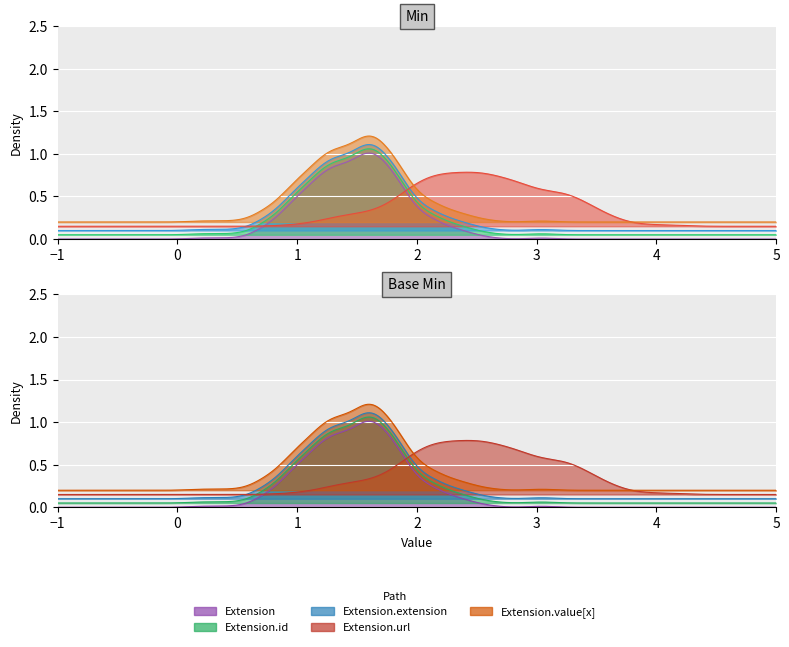

What position from the right is min?

2